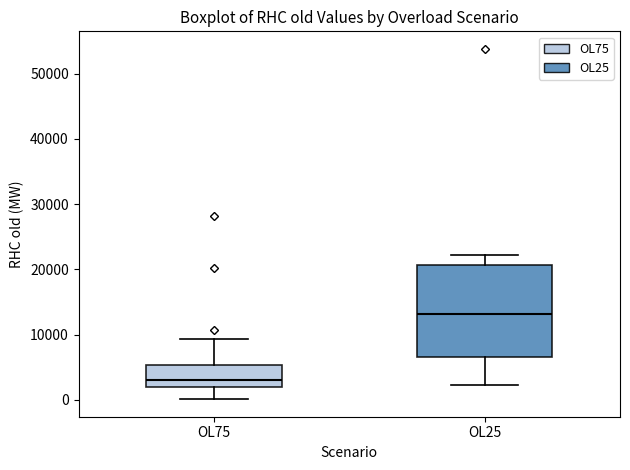

Comparing the boxes themselves (not the whiskers), which one is the tallest?

OL25